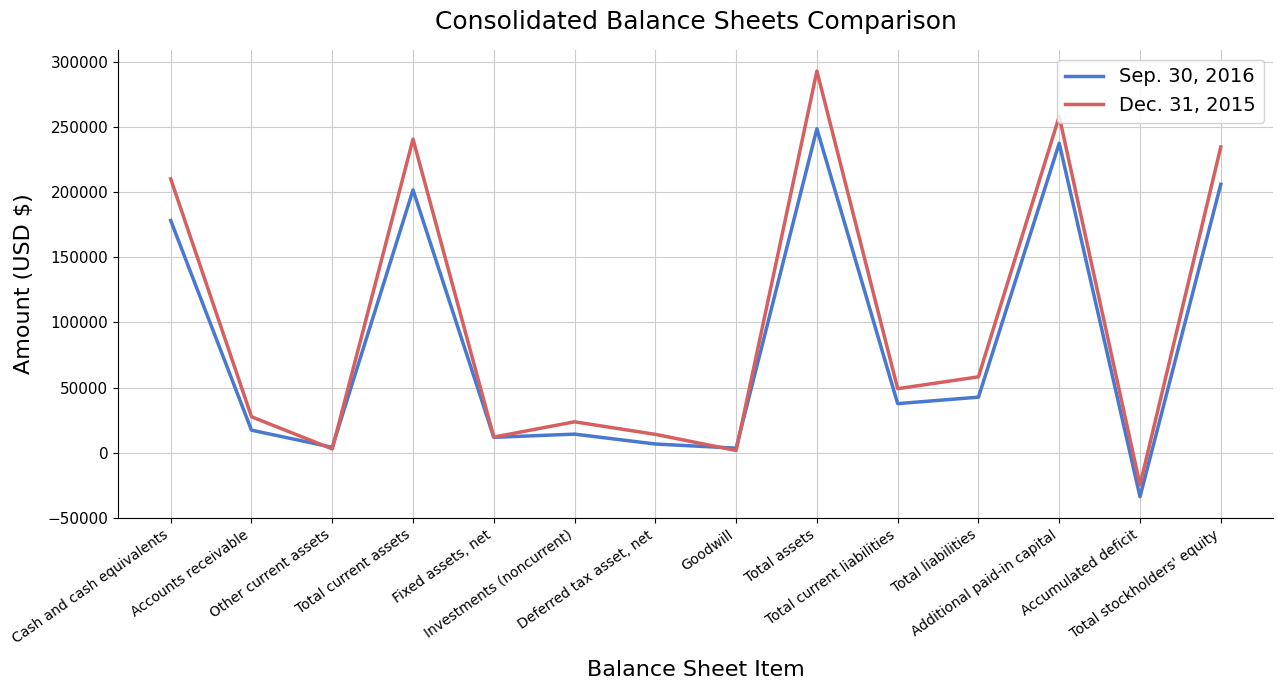

Rank the series by their average value, from highest to lowest.

Dec. 31, 2015, Sep. 30, 2016